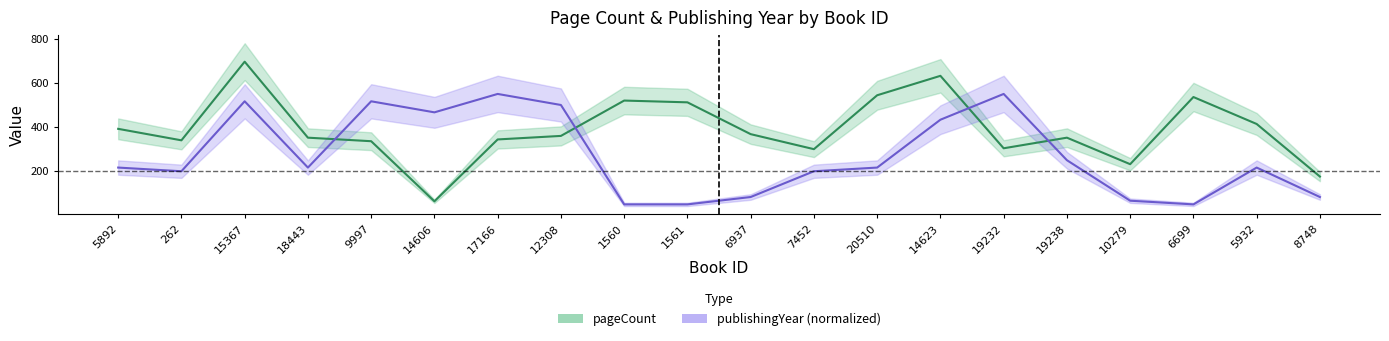

What is the label of the 7th point from the right?

14623